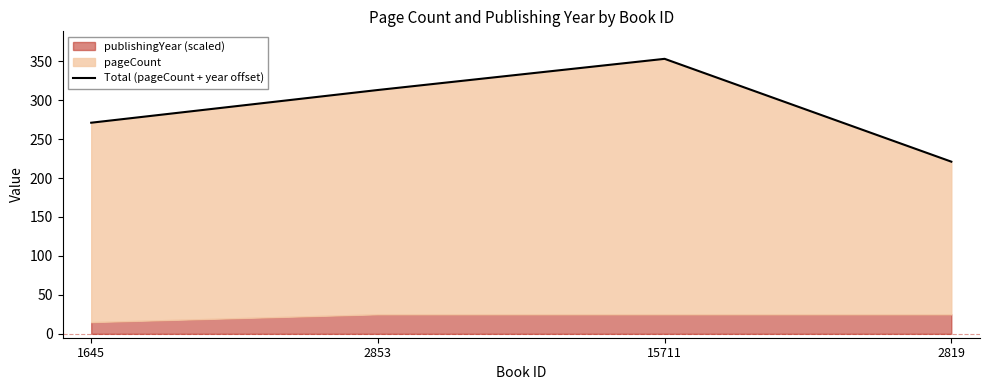

What is the value of the 1st point from the left?

271